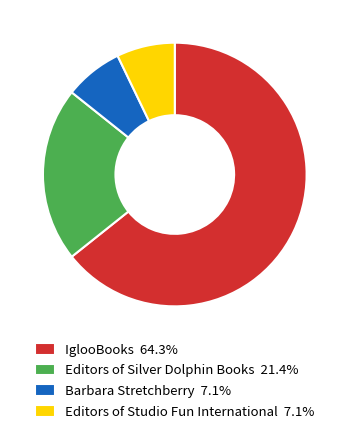

What is the ratio of the value at Barbara Stretchberry 7.1% to the value at Editors of Studio Fun International 7.1%?

1.0